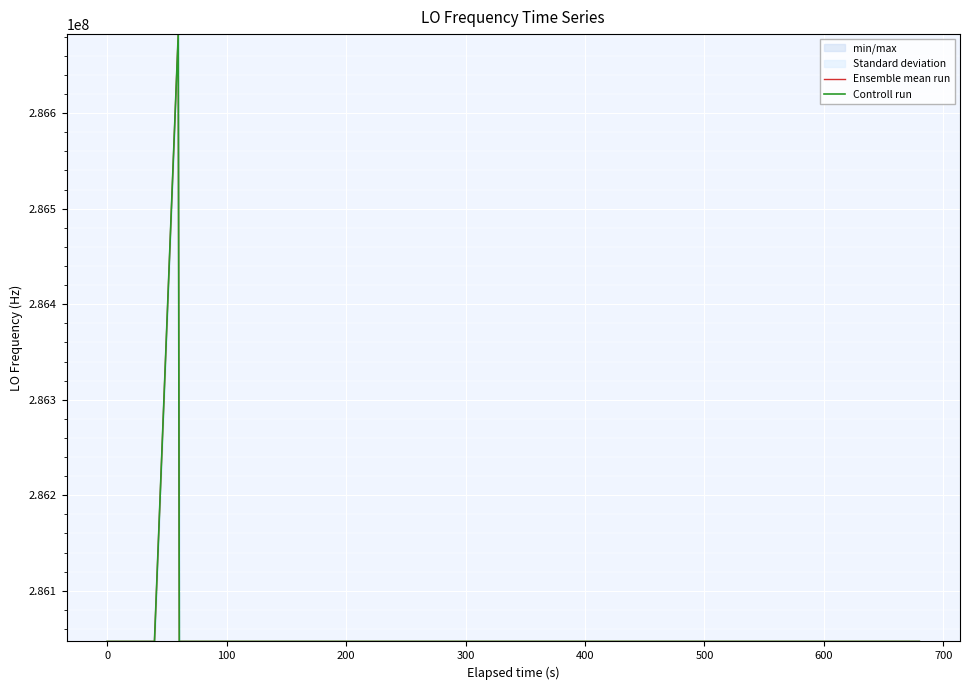

What is the difference between the maximum and minimum values in the Controll run series?

635705.5